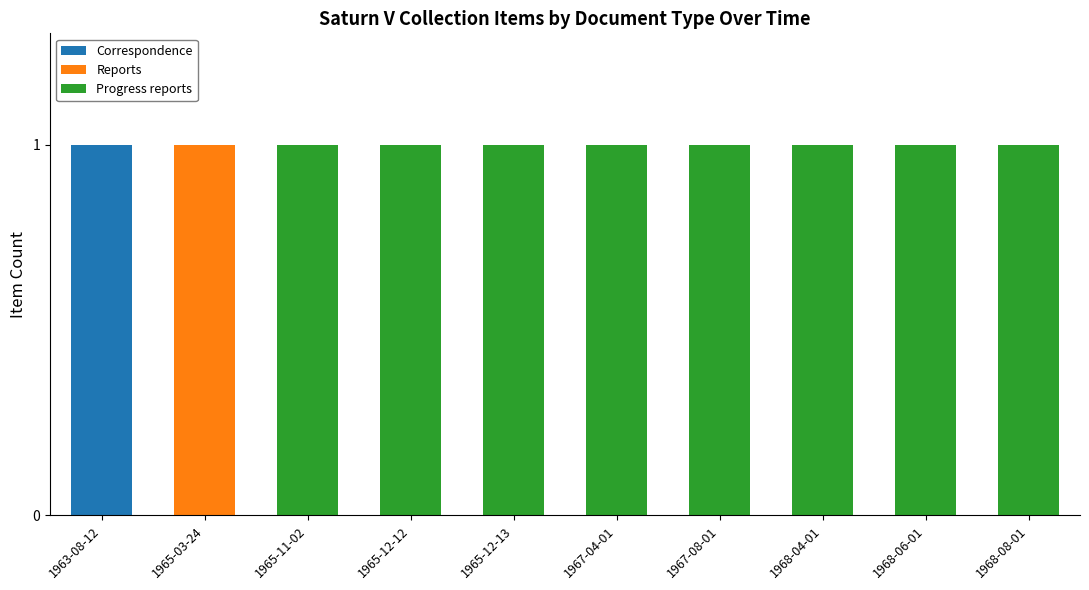

Reading left to right, what are the values for Correspondence?

1963-08-12=1	1965-03-24=0	1965-11-02=0	1965-12-12=0	1965-12-13=0	1967-04-01=0	1967-08-01=0	1968-04-01=0	1968-06-01=0	1968-08-01=0